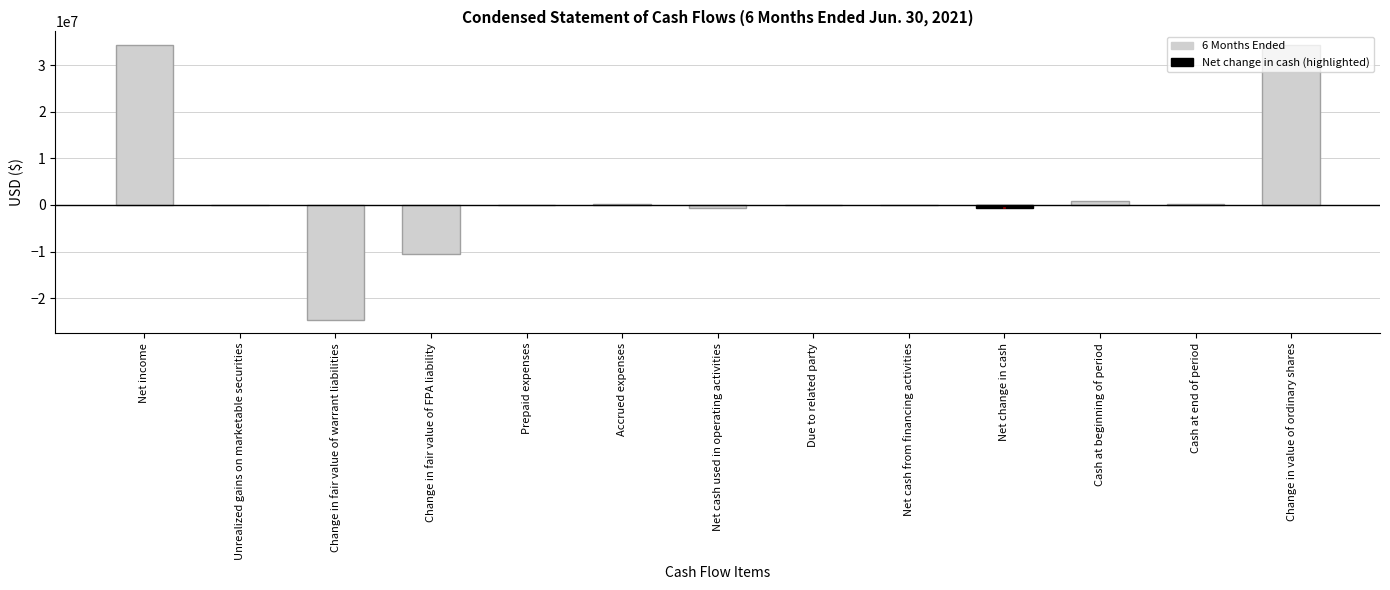

Are the bars grouped side by side (vs. stacked)?

No